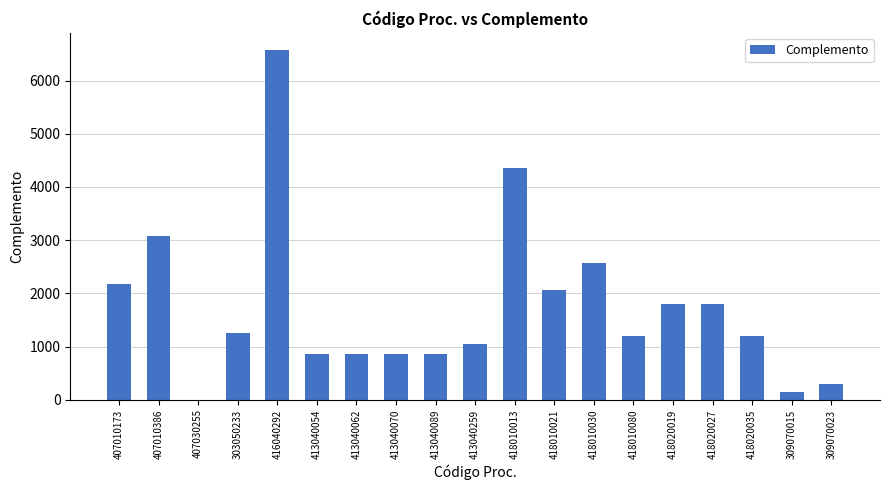

What value does the data have at 418020019?

1800.0